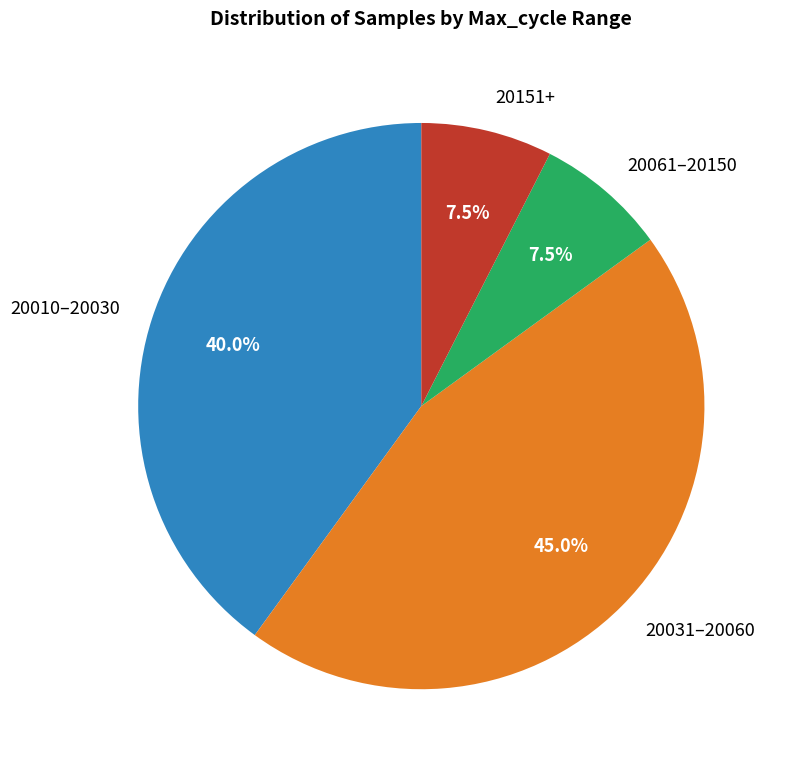

Between 20010–20030 and 20031–20060, which is larger?

20031–20060